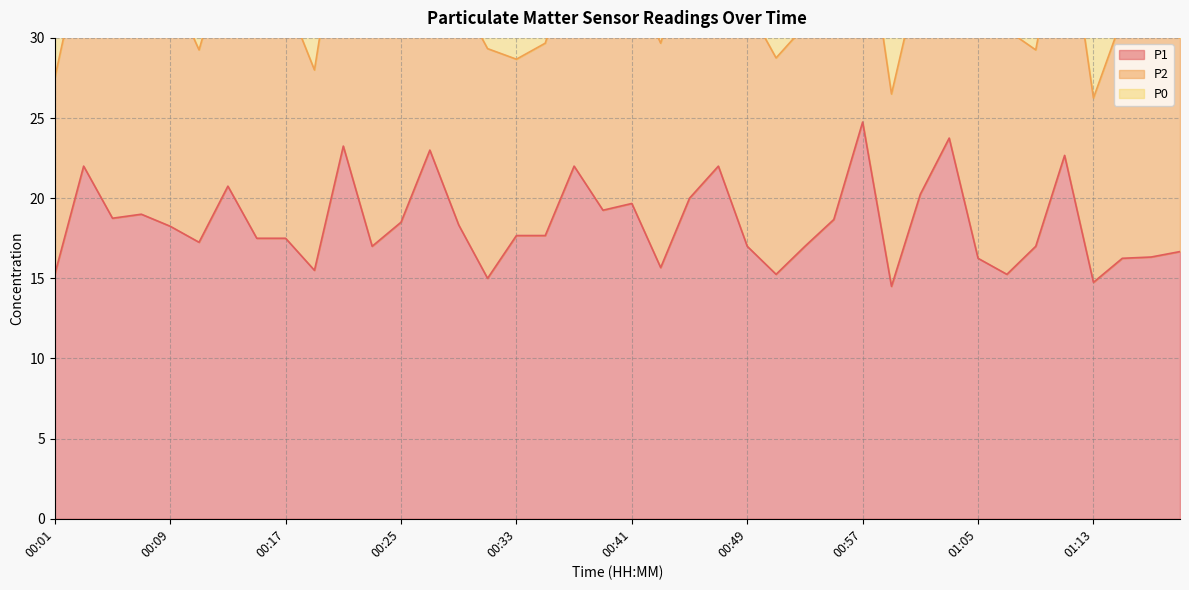

The P0 series shows 2.8 at 00:19. True or false?

False